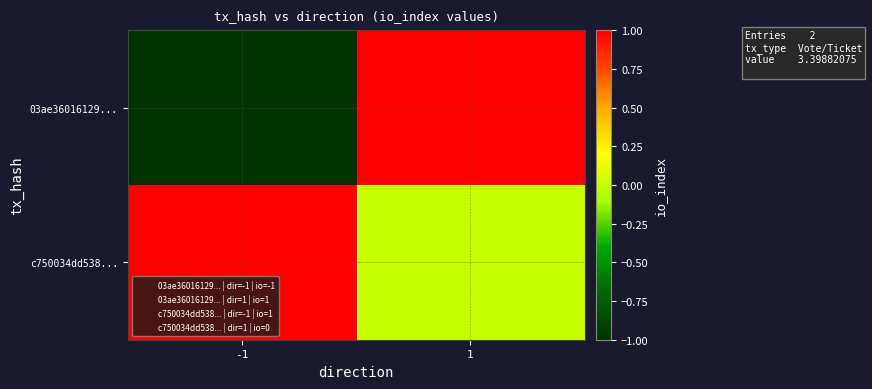

Count the number of categories in the chart.

2